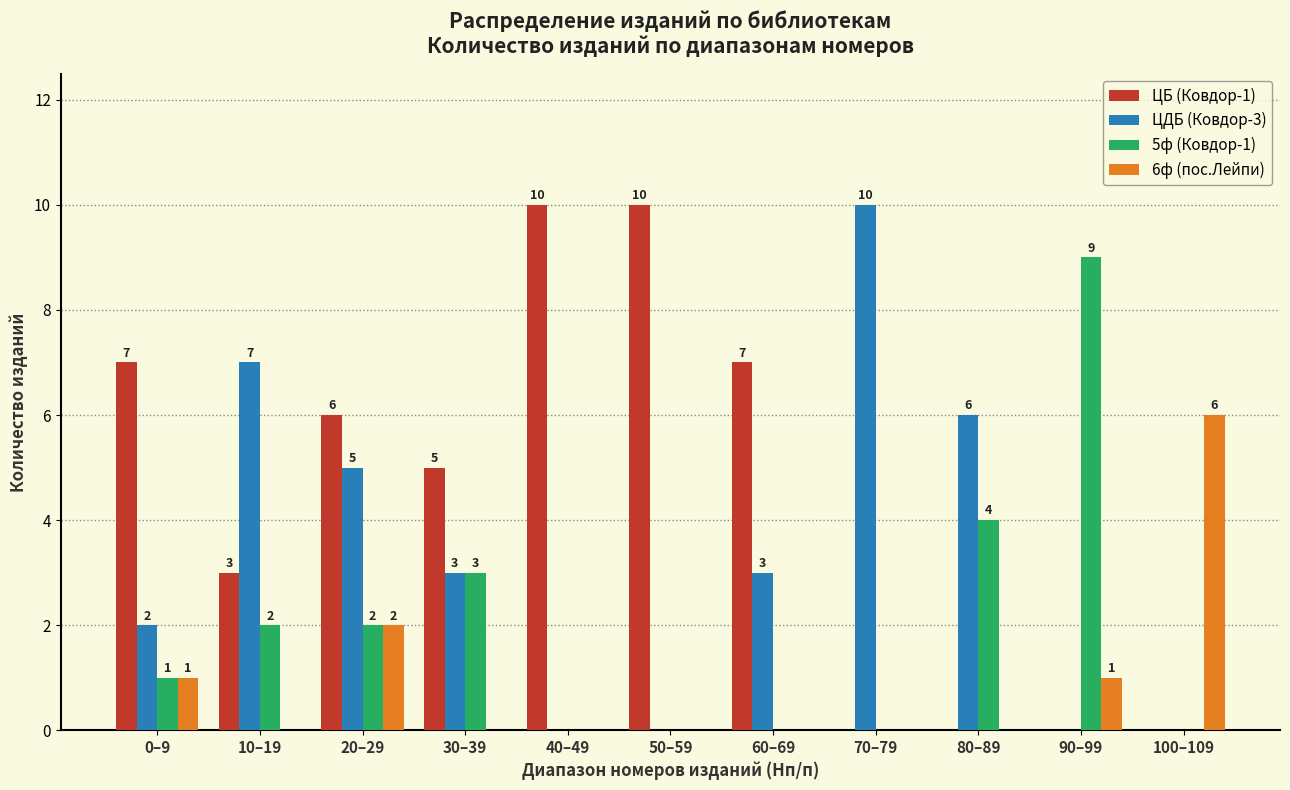

Reading left to right, extract all data points from this chart.

ЦБ (Ковдор-1): 0–9=7	10–19=3	20–29=6	30–39=5	40–49=10	50–59=10	60–69=7	70–79=0	80–89=0	90–99=0	100–109=0
ЦДБ (Ковдор-3): 0–9=2	10–19=7	20–29=5	30–39=3	40–49=0	50–59=0	60–69=3	70–79=10	80–89=6	90–99=0	100–109=0
5ф (Ковдор-1): 0–9=1	10–19=2	20–29=2	30–39=3	40–49=0	50–59=0	60–69=0	70–79=0	80–89=4	90–99=9	100–109=0
6ф (пос.Лейпи): 0–9=1	10–19=0	20–29=2	30–39=0	40–49=0	50–59=0	60–69=0	70–79=0	80–89=0	90–99=1	100–109=6